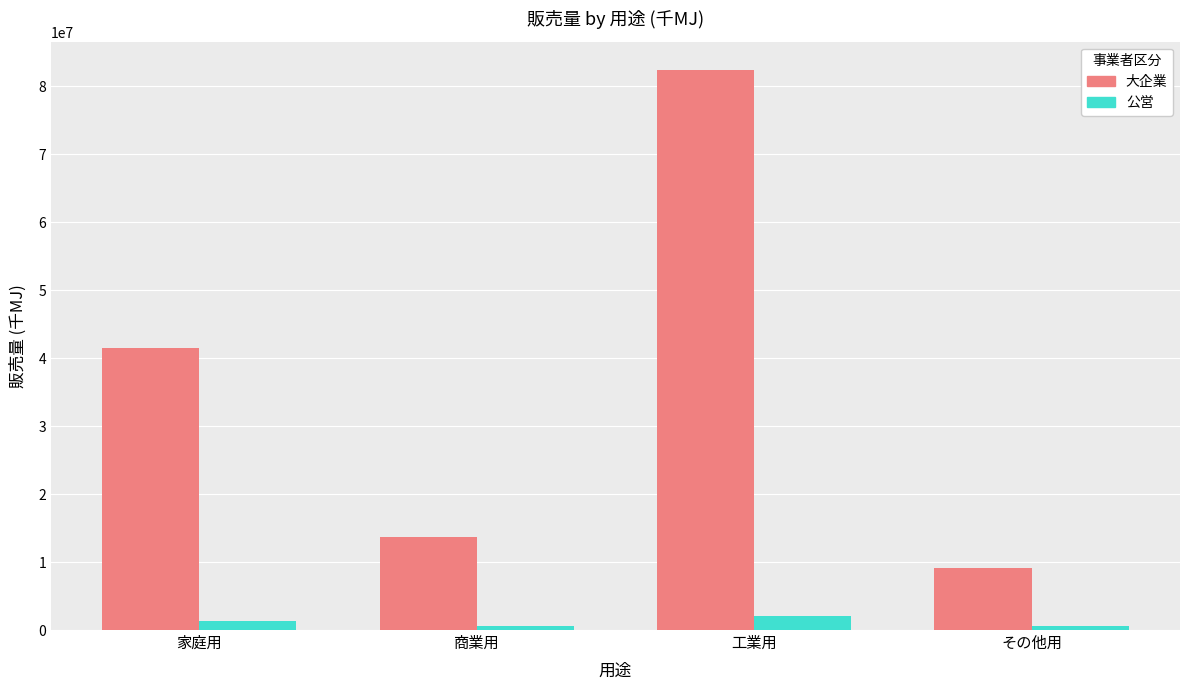

What is the minimum value shown in the chart?

521557